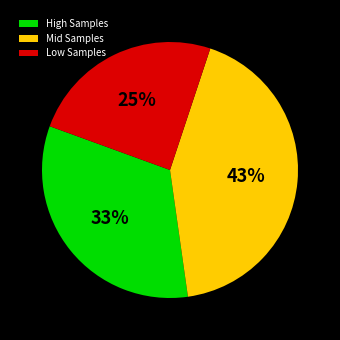

Do Mid Samples and High Samples together represent more than half of the pie?

Yes